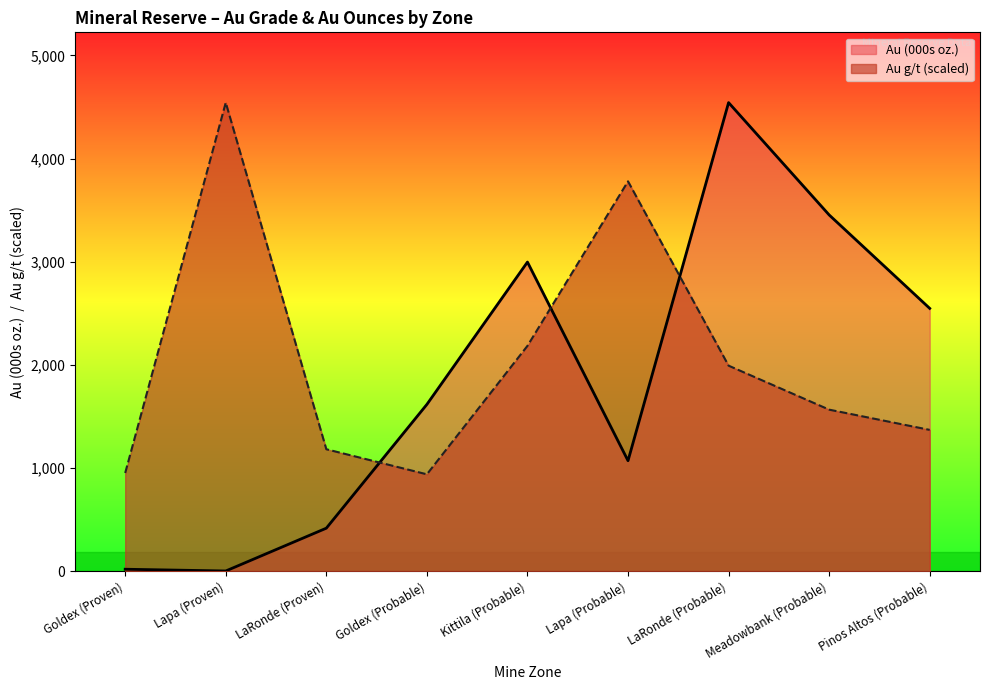

List the labels in order of Au (000s oz.) value, smallest first.

Lapa (Proven), Goldex (Proven), LaRonde (Proven), Lapa (Probable), Goldex (Probable), Pinos Altos (Probable), Kittila (Probable), Meadowbank (Probable), LaRonde (Probable)